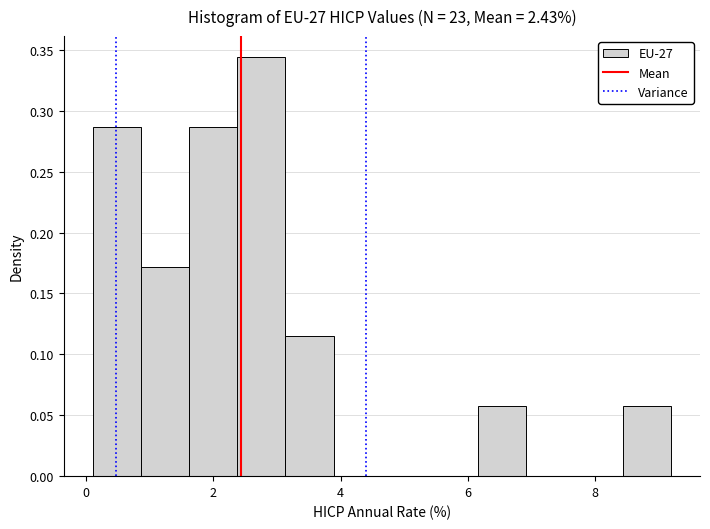

Read against the x-axis, roughly where is the centre of the tallest bar?

2.8